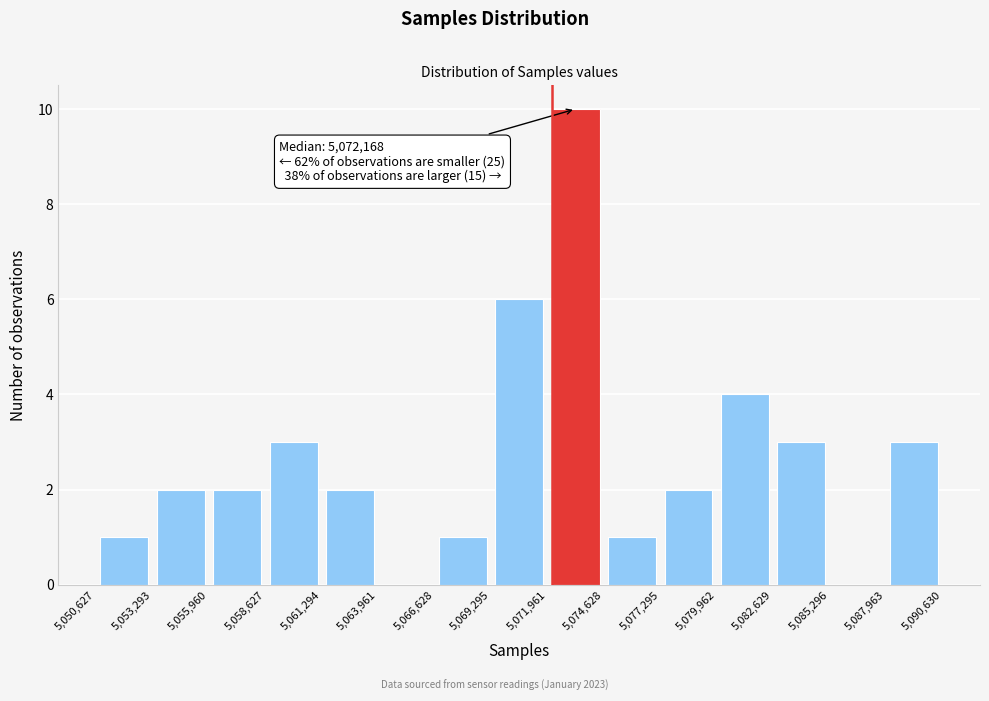

Which range on the x-axis has the tallest bar?

5,071,961 to 5,074,628